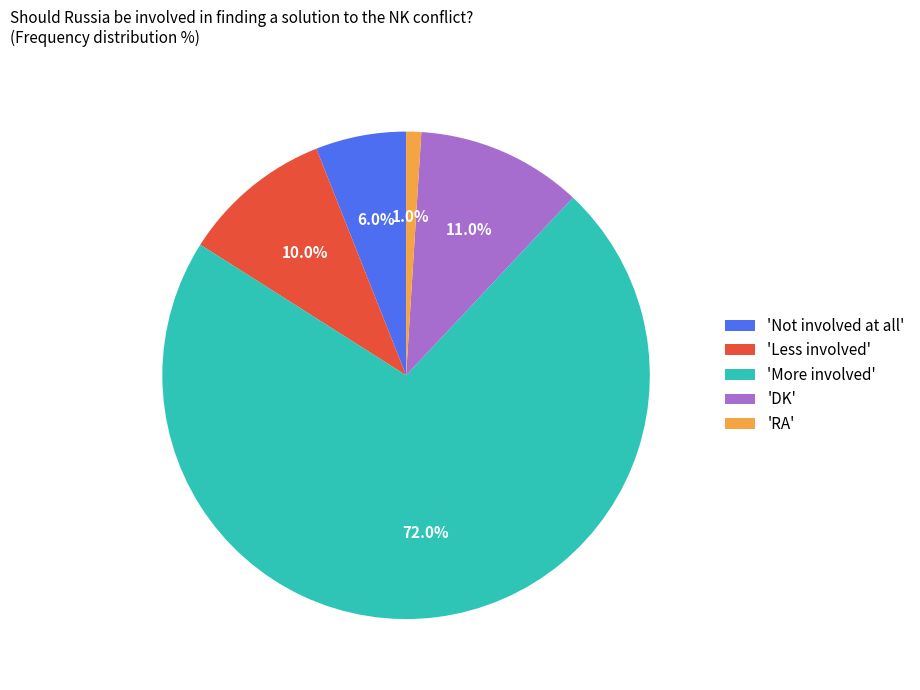

Is 'More involved' the majority of the pie?

Yes